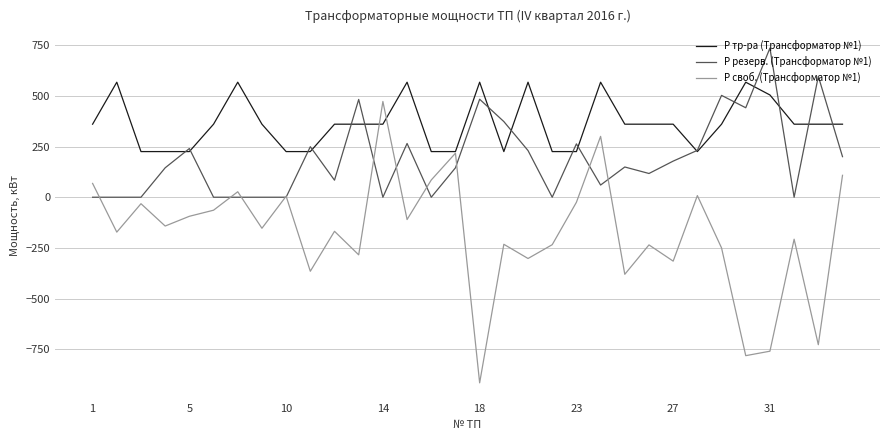

Which series has the widest spread of values?

Р своб. (Трансформатор №1)